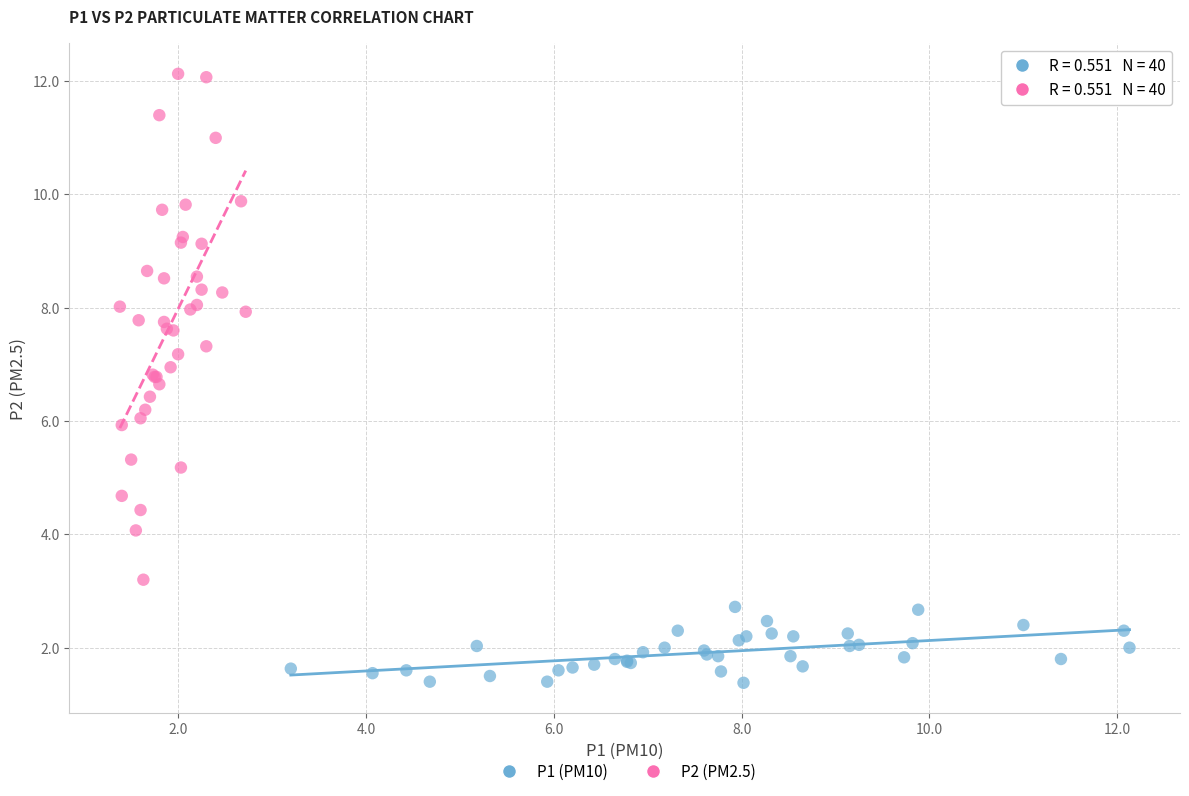

Which series contains the highest Y value?

P2 (PM2.5)